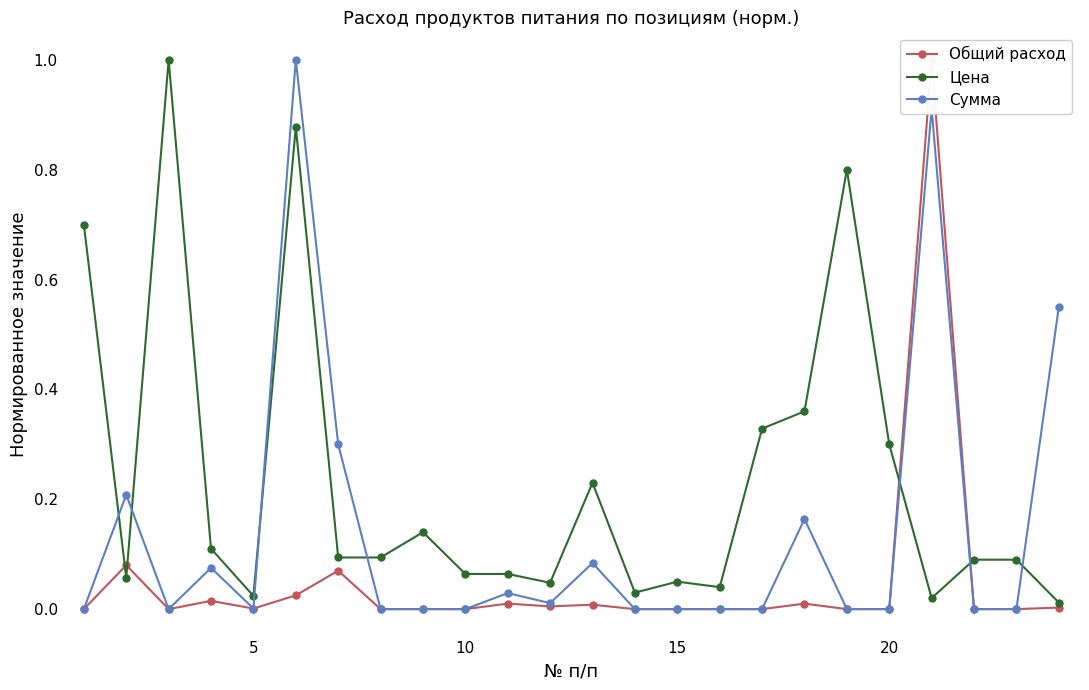

How many interior local valleys does the Цена series have?

6